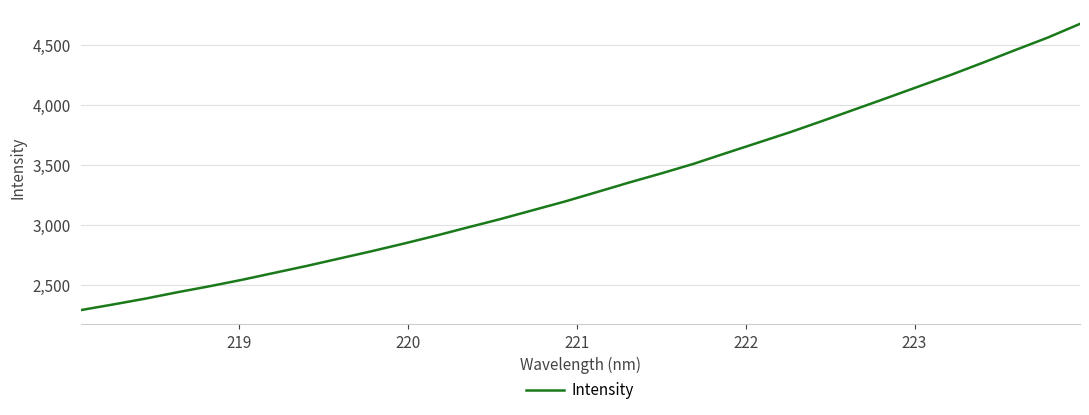

How many values are below 3273?

16